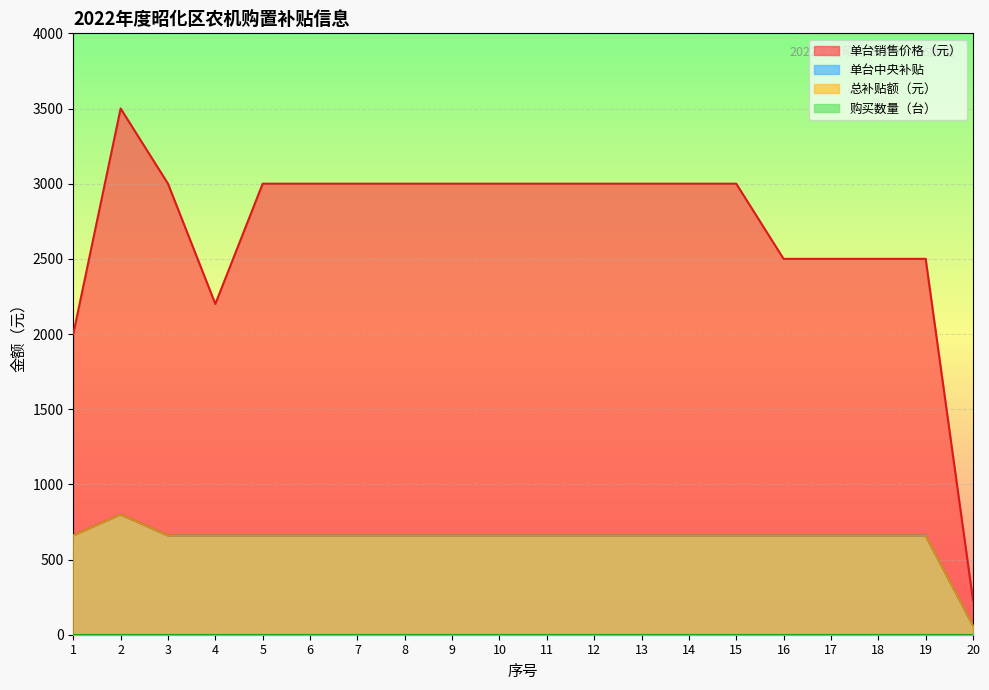

What is the sum of all 单台中央补贴 values?

12743